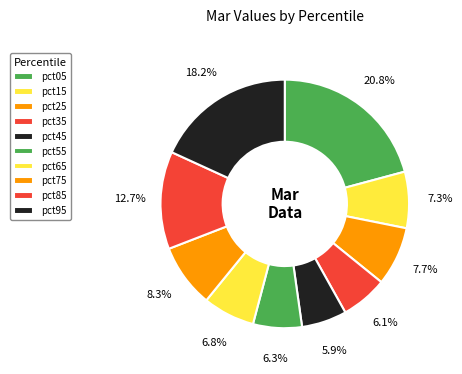

How many slices are in this pie chart?

10